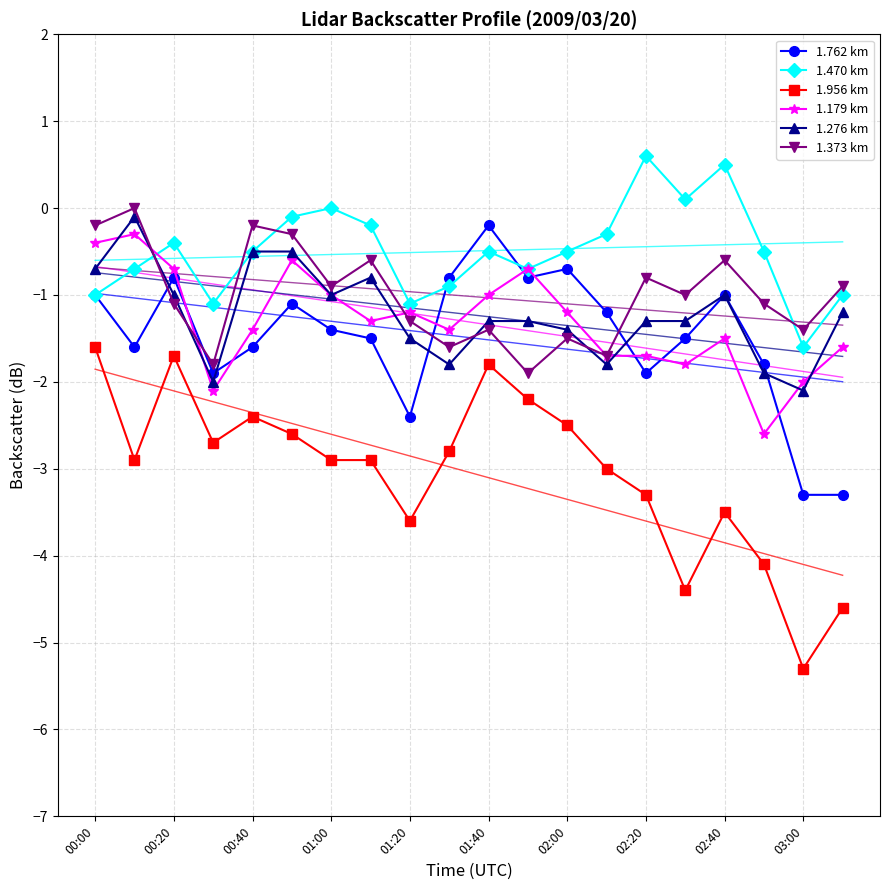

The 1.762 km series shows -3.3 at 19. True or false?

True